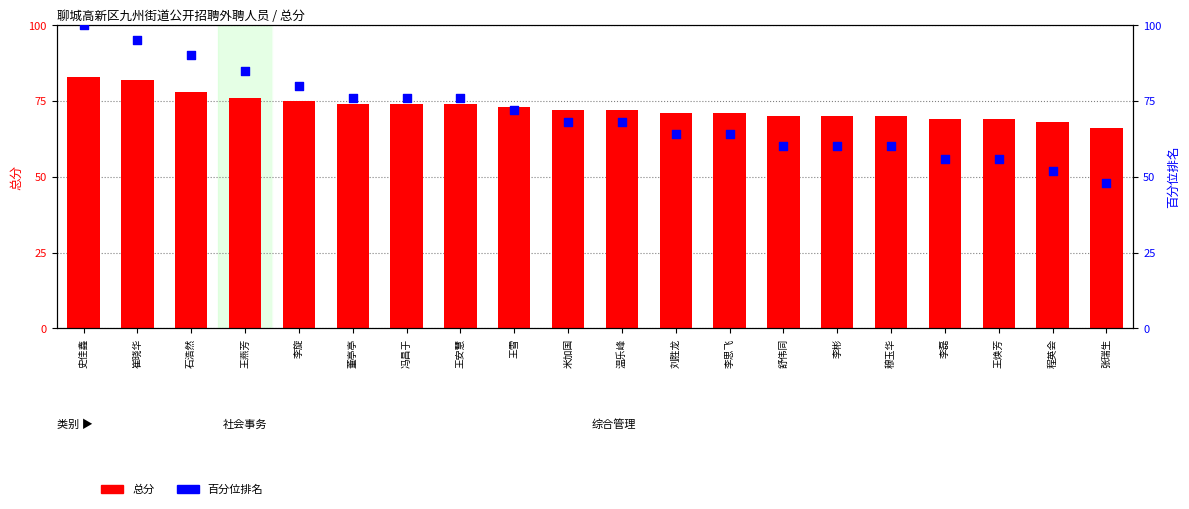

Which series has the widest spread of Y values?

百分位排名